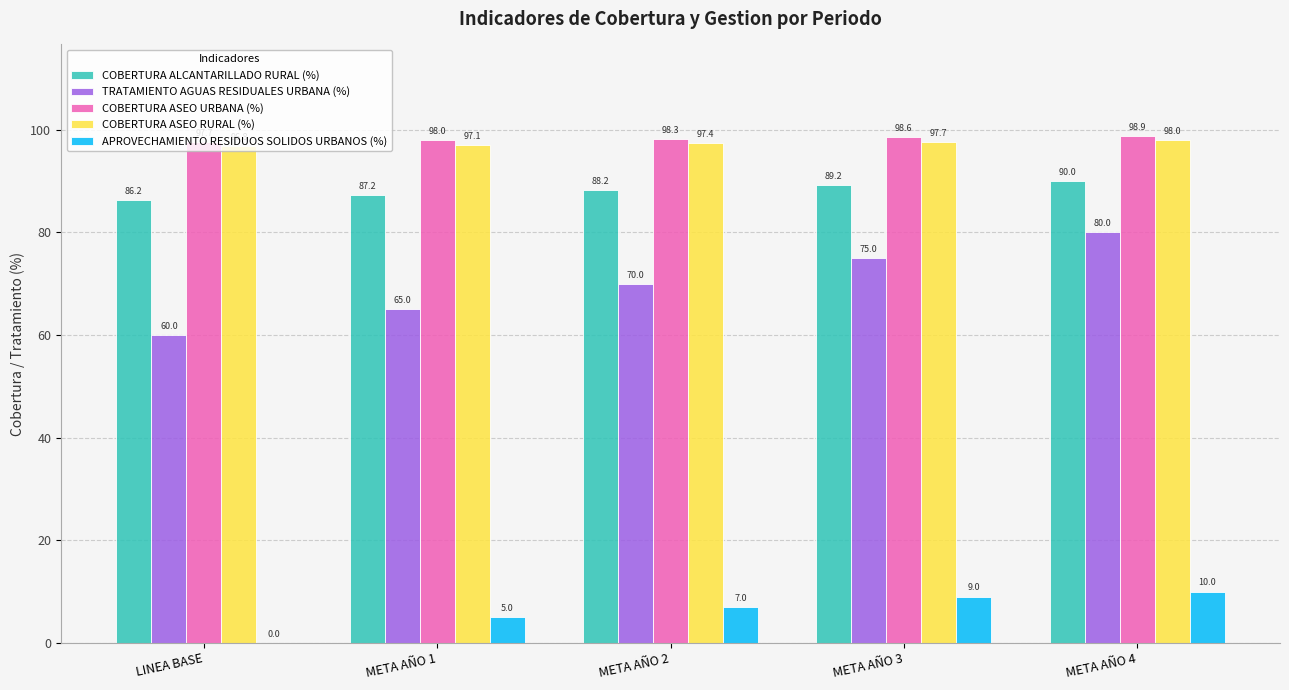

What is the greatest value displayed?

98.9